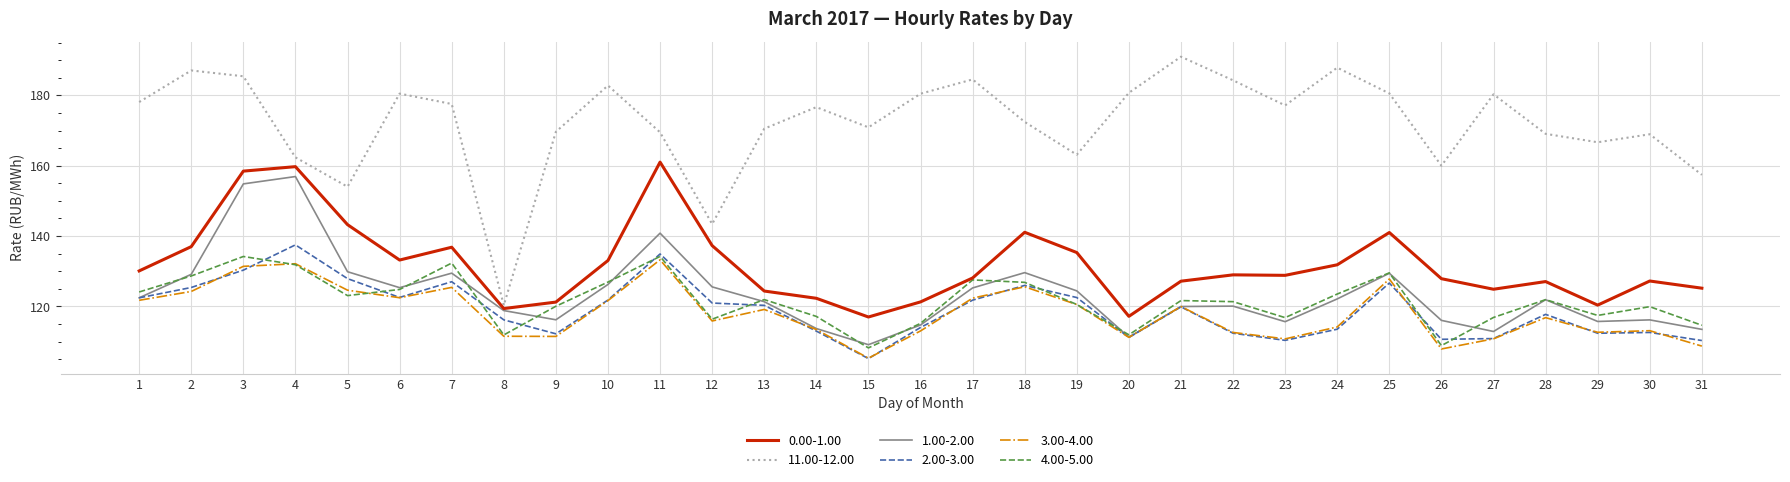

True or false: 11.00-12.00 has more than 2 interior local peaks.

True